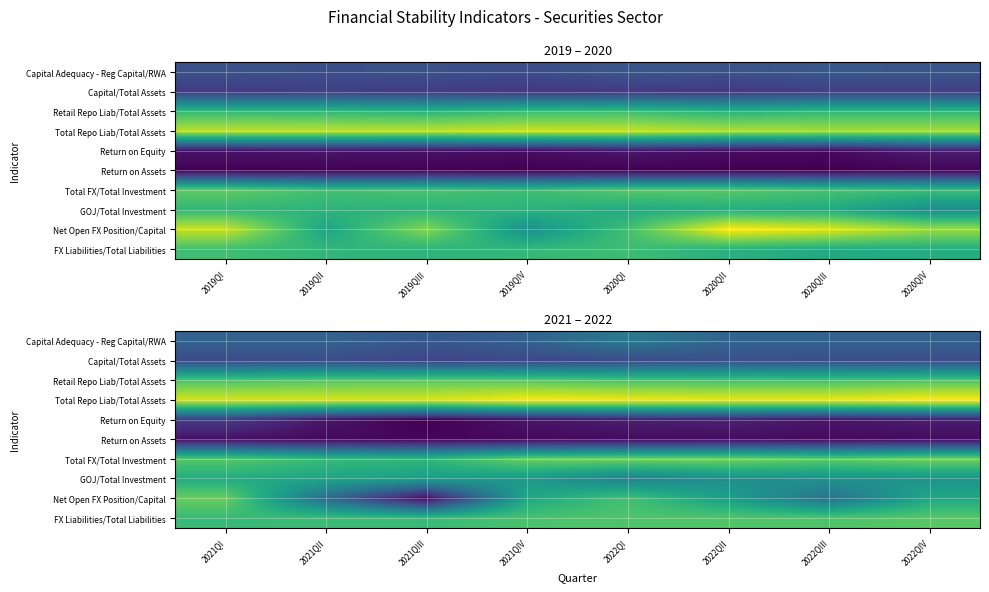

Between 2021QI and 2022QIII, which series saw the biggest shift?

Net Open FX Position/Capital